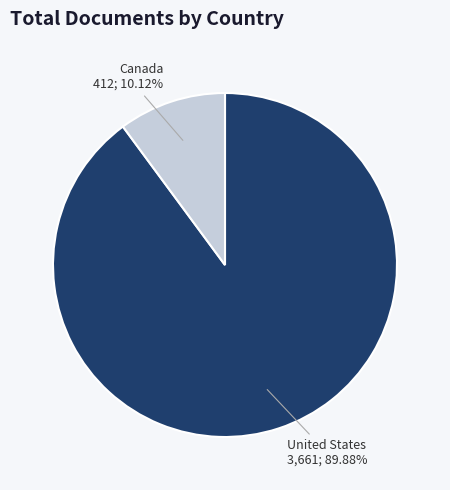

Is there a majority slice in this chart?

Yes